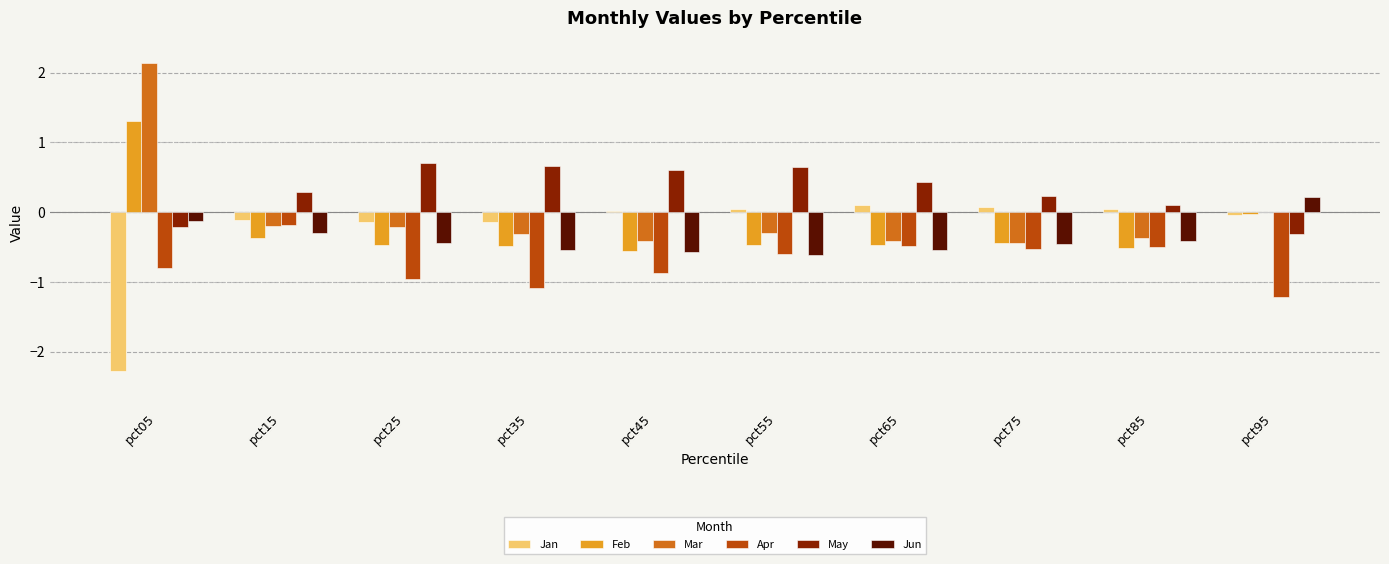

What value does the Jun series have at pct25?

-0.4